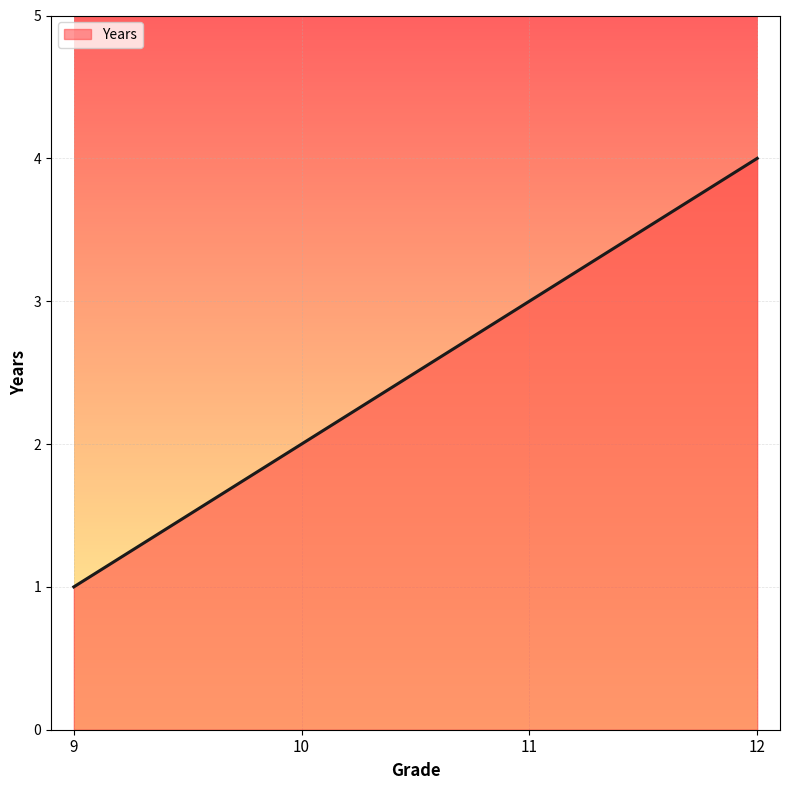

True or false: the data shows 5 at 11.

False